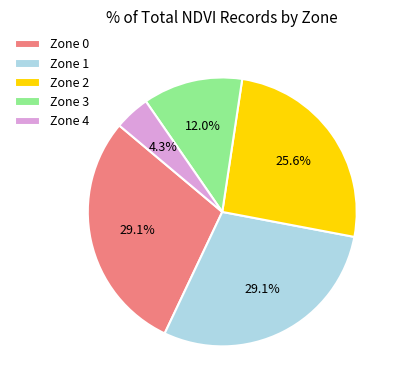

How many slices are in this pie chart?

5